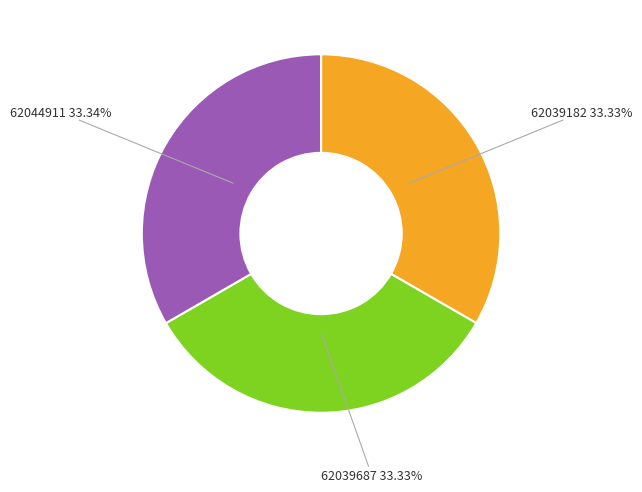

To the nearest percent, what portion does 62039687 represent?

33%